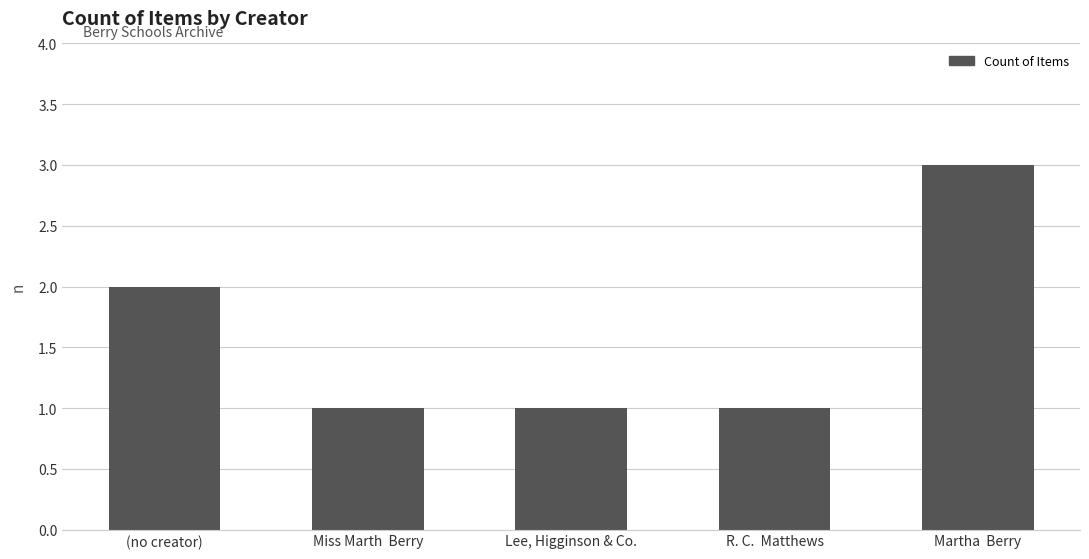

What is the sum of all values?

8